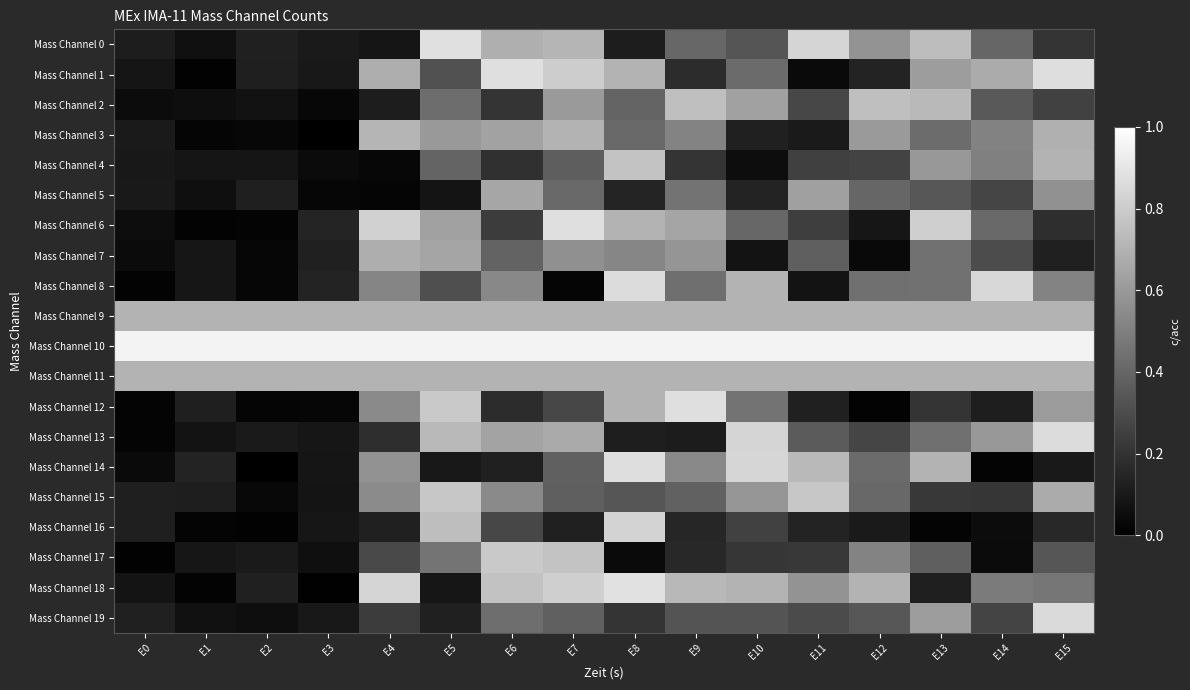

What is the total value across all series at E1?

3.5